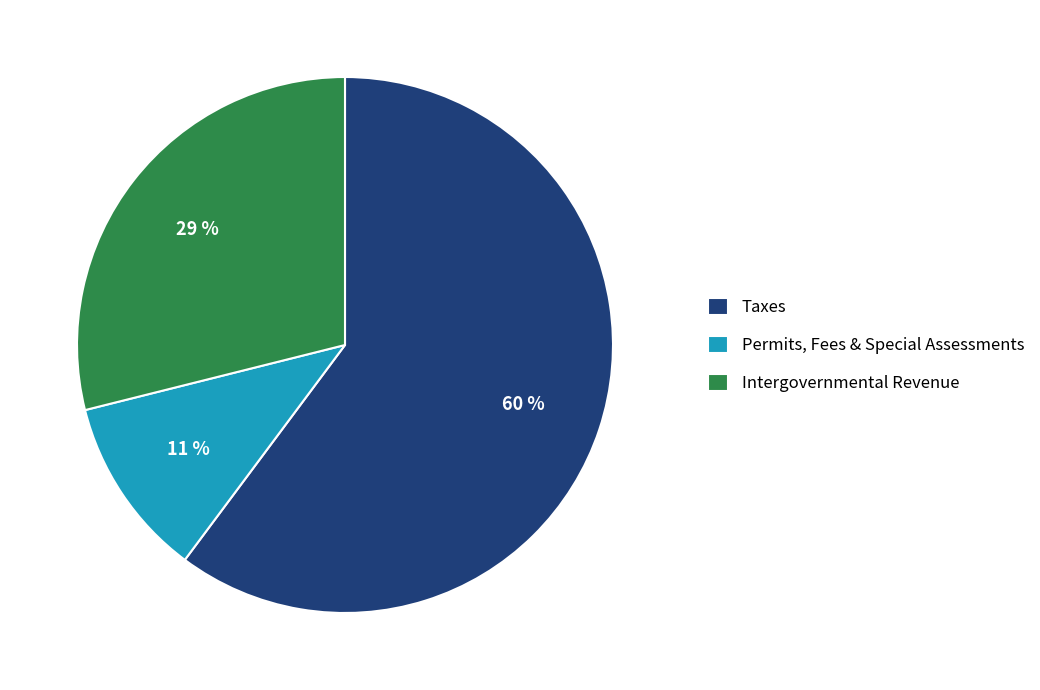

Do Taxes and Permits, Fees & Special Assessments together represent more than half of the pie?

Yes